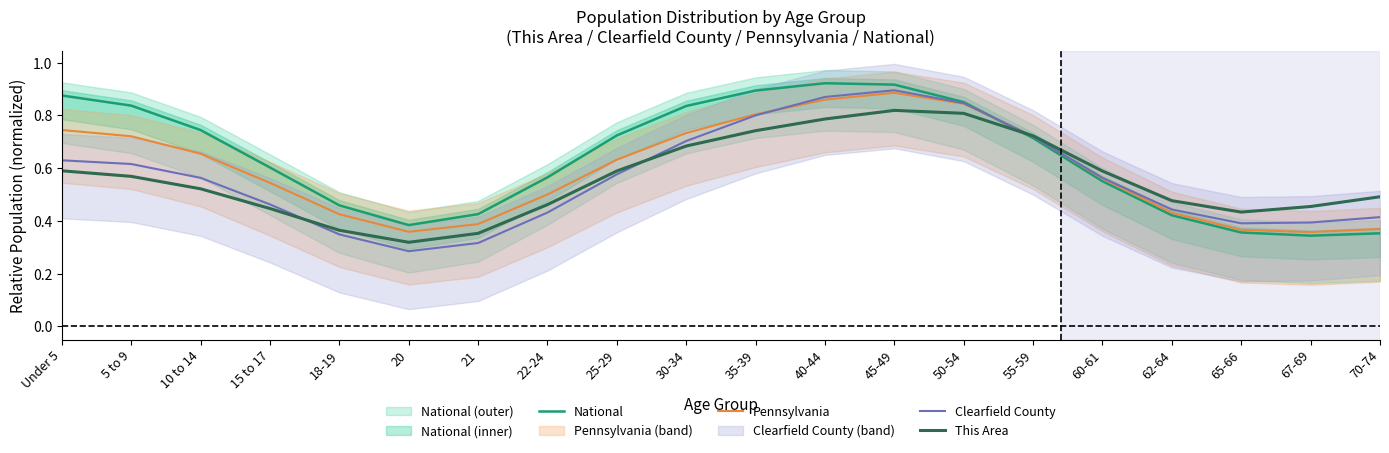

What is the label of the 9th point from the right?

40-44